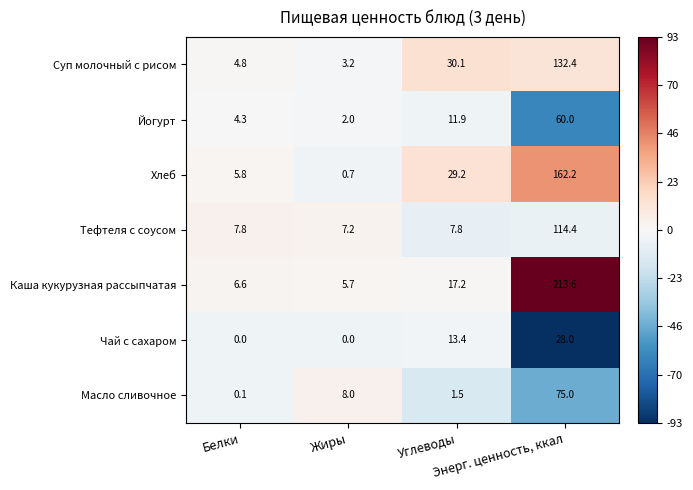

Rank the series at Белки from highest to lowest value.

Тефтеля с соусом, Каша кукурузная рассыпчатая, Хлеб, Суп молочный с рисом, Йогурт, Масло сливочное, Чай с сахаром